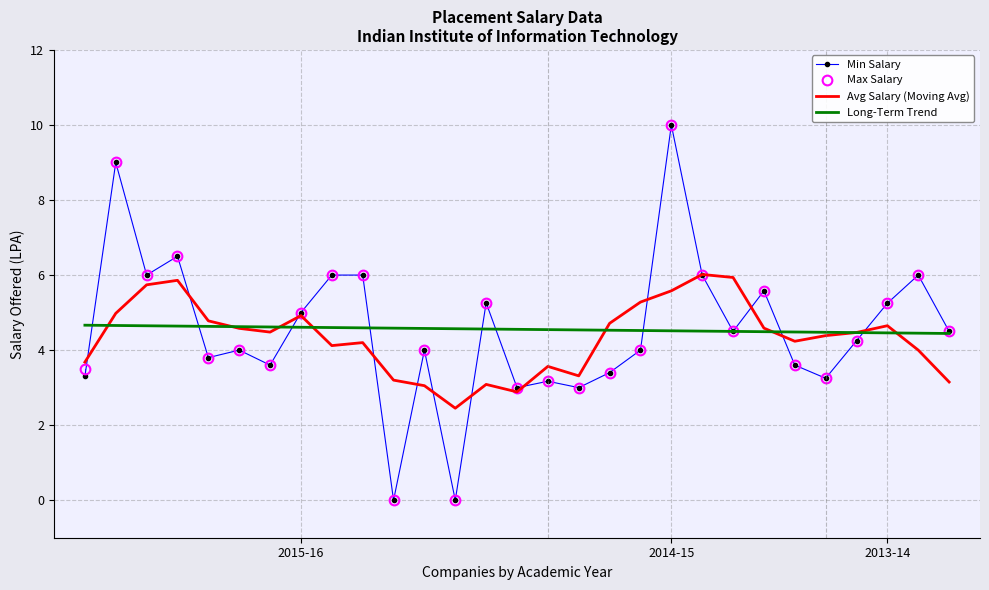

What is the lowest value of the Long-Term Trend series?

4.4